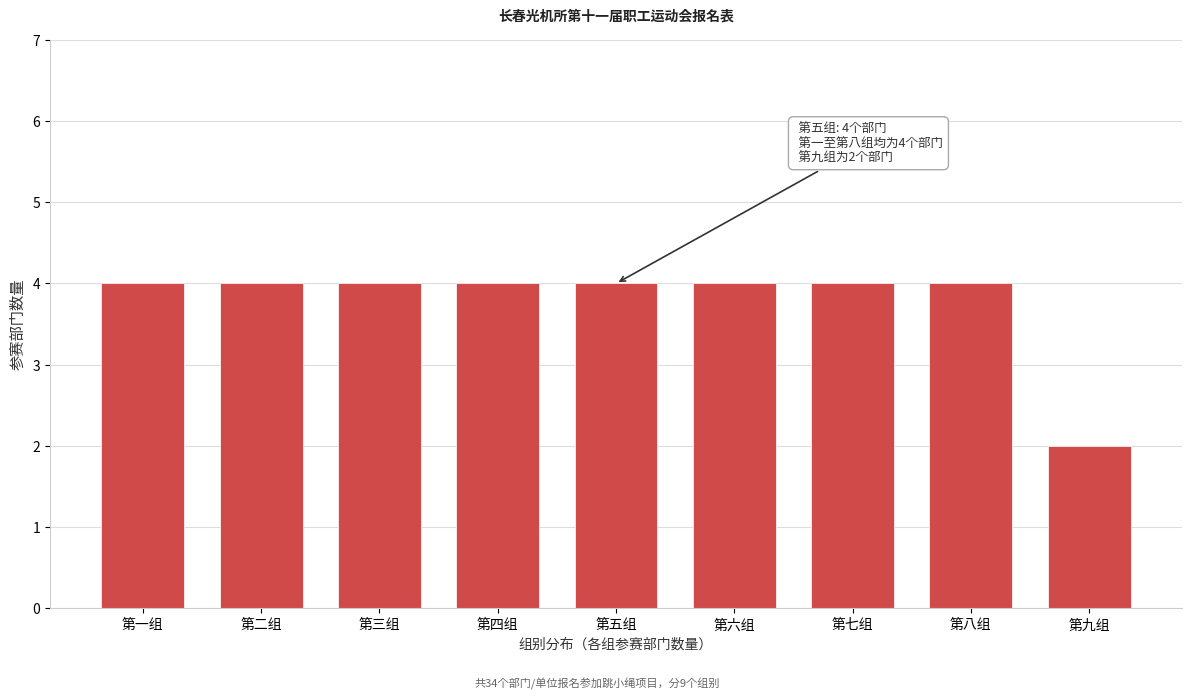

Reading right to left, list all the values displayed in this chart.

2	4	4	4	4	4	4	4	4